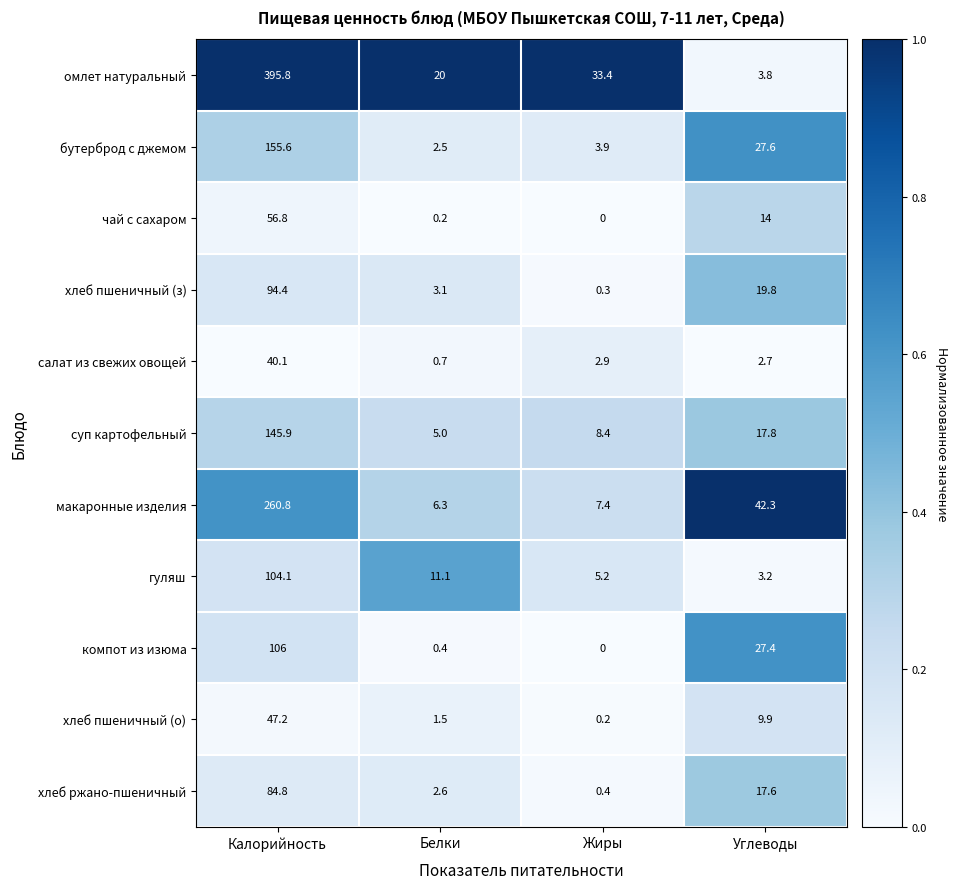

At which category is the sum across all series the highest?

Калорийность